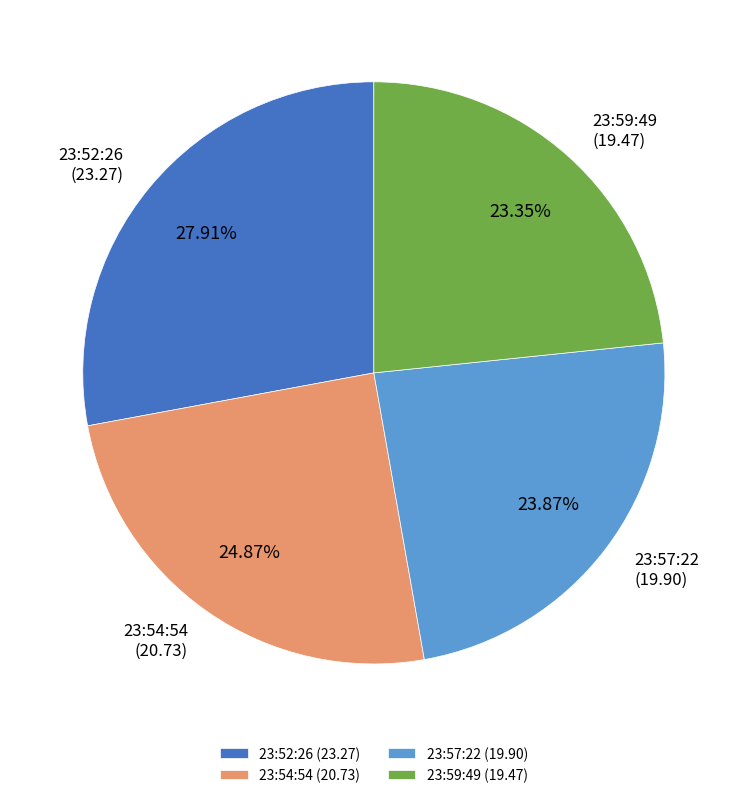

Is 23:59:49 the majority of the pie?

No